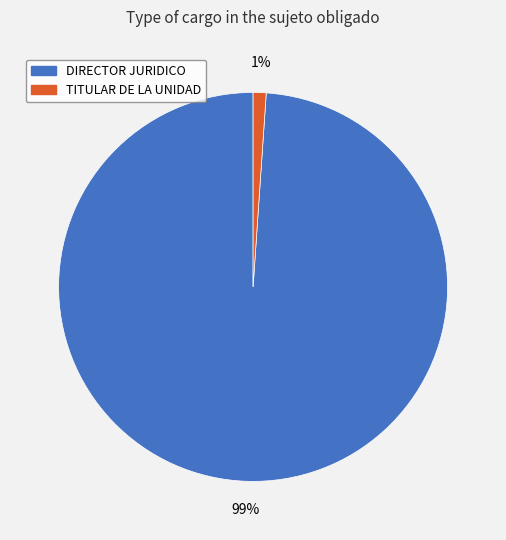

To the nearest percent, what percentage of the pie is DIRECTOR JURIDICO?

99%